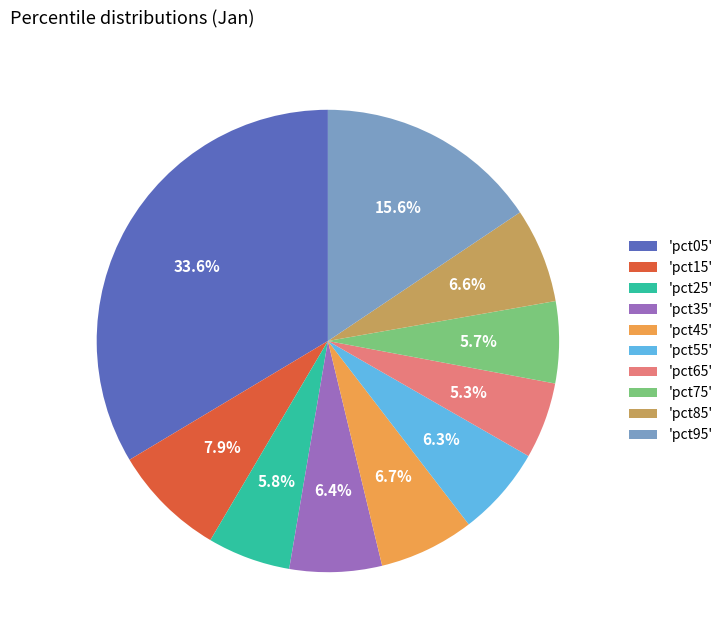

Does any single category account for the majority?

No